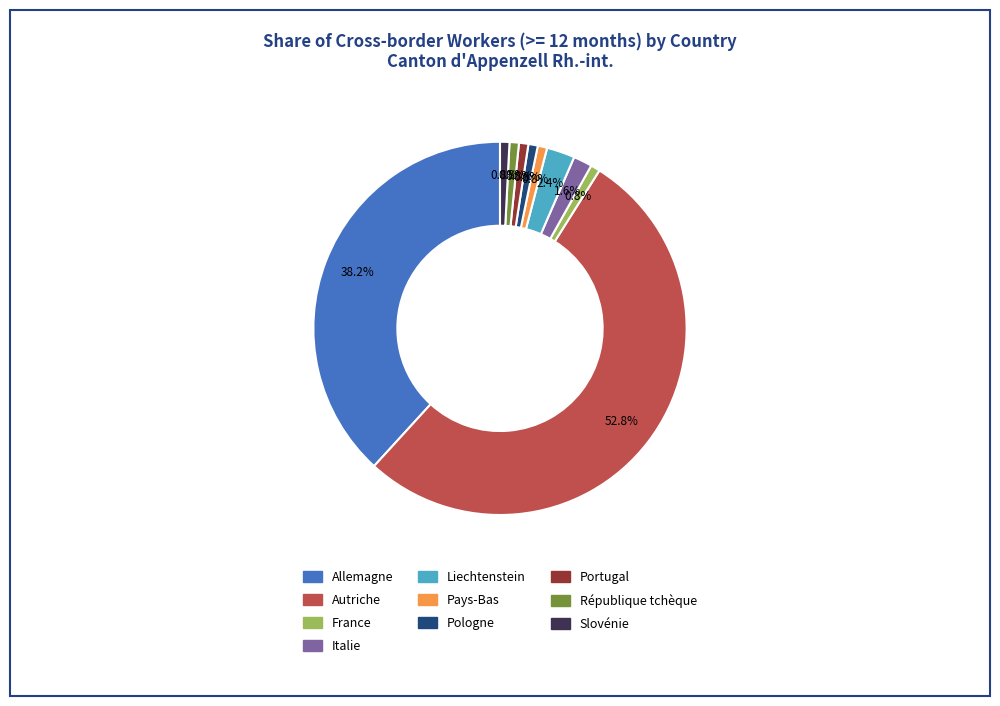

To the nearest percent, what portion does Autriche represent?

53%